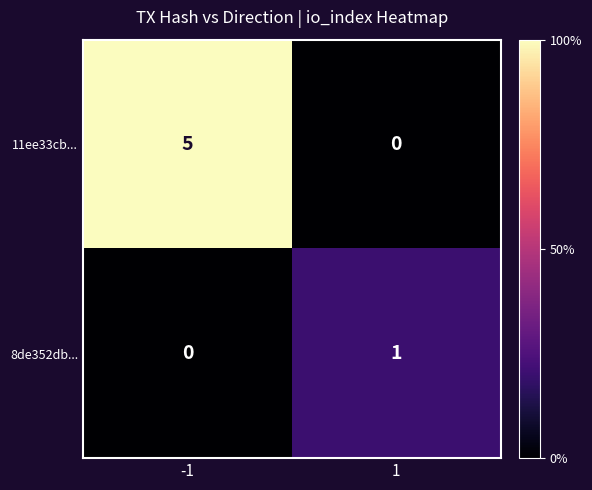

Between -1 and 1, which series saw the biggest shift?

11ee33cb...